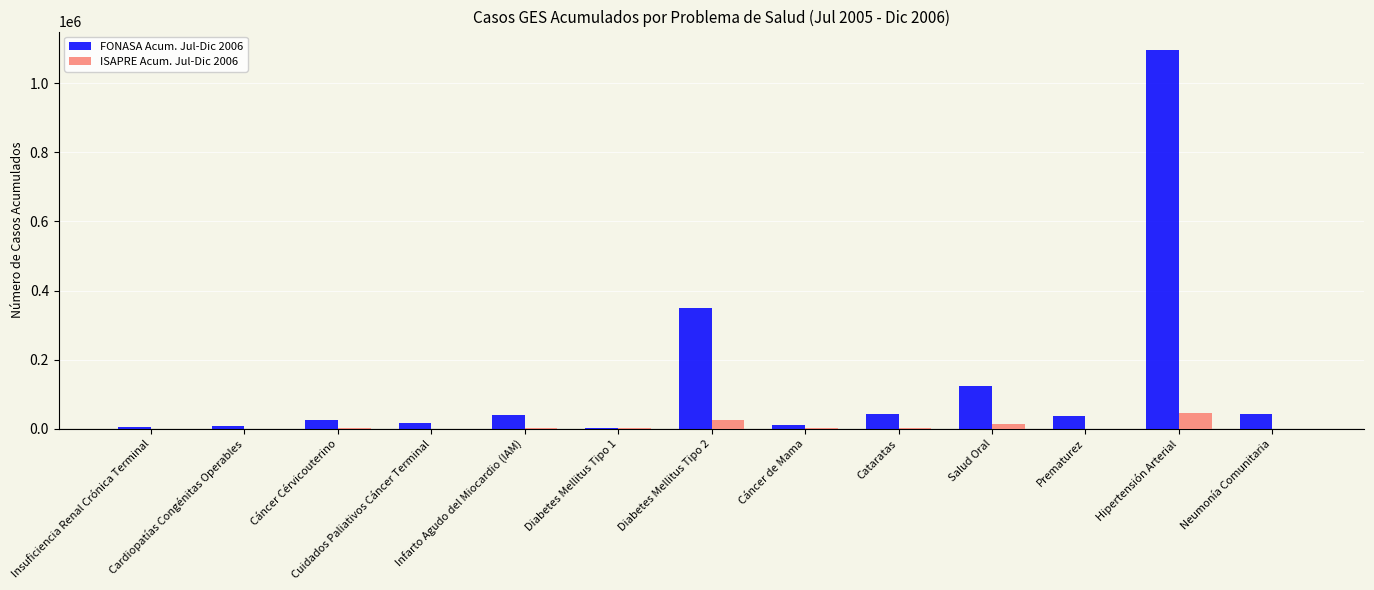

Count the number of data series in this chart.

2